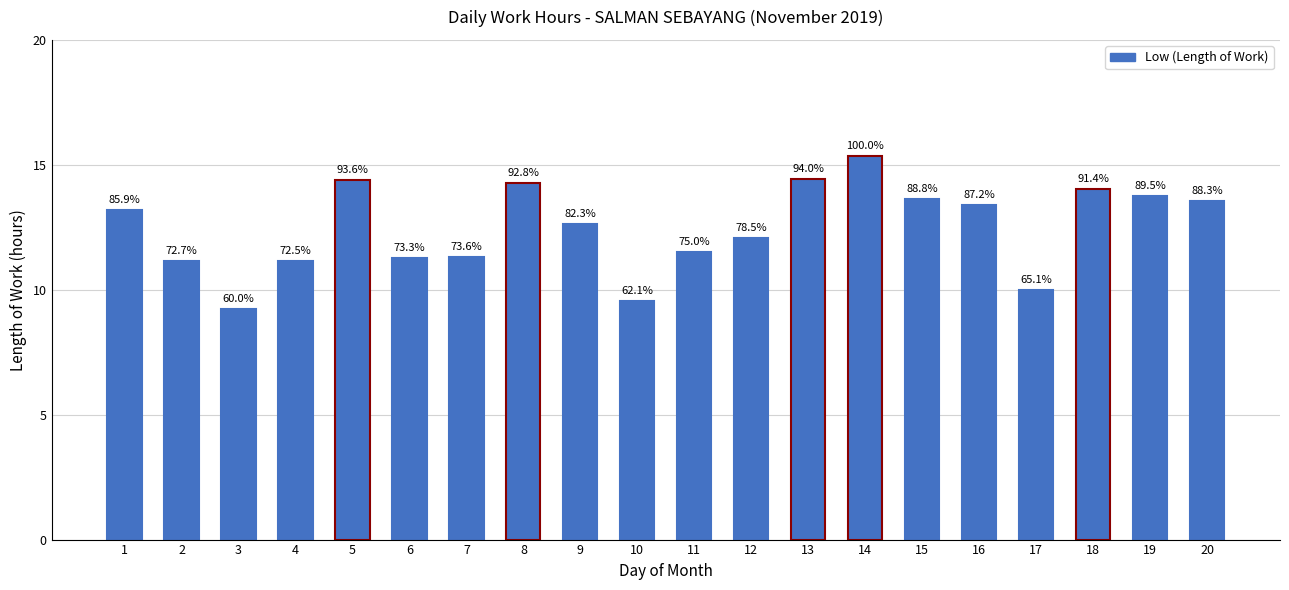

What is the minimum value shown in the chart?

9.2